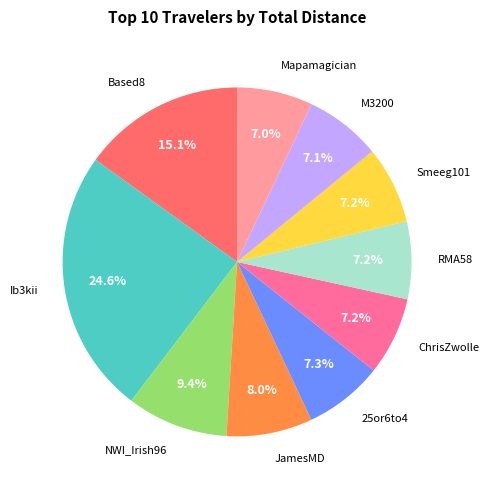

How many segments does this pie chart have?

10